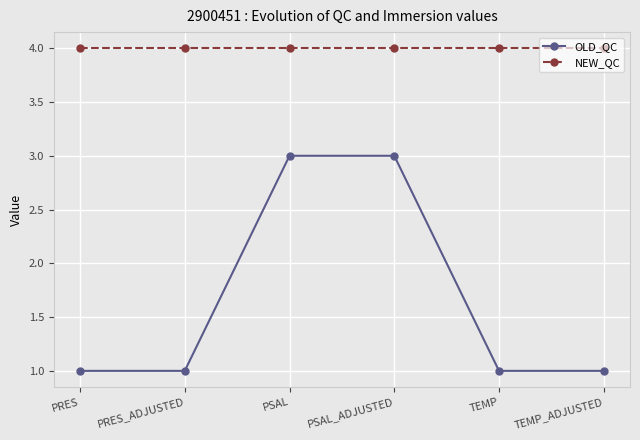

What is the value of the OLD_QC point at the 3rd from the left?

3